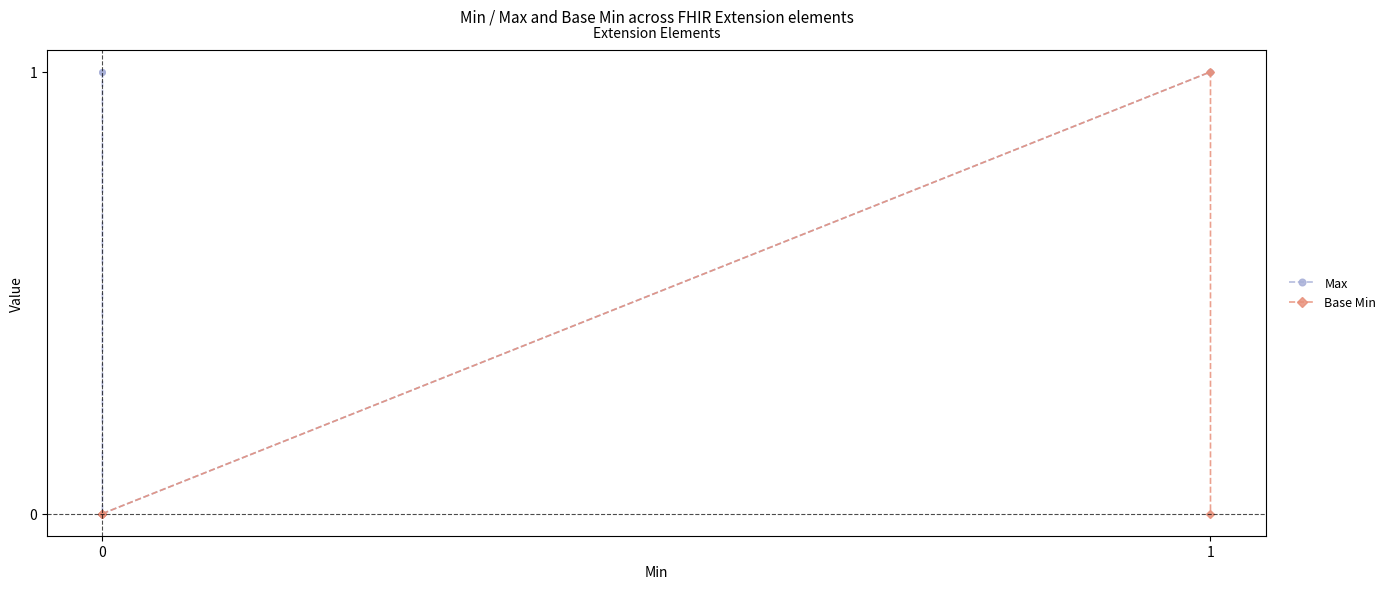

True or false: Base Min and Max cross at least once.

False